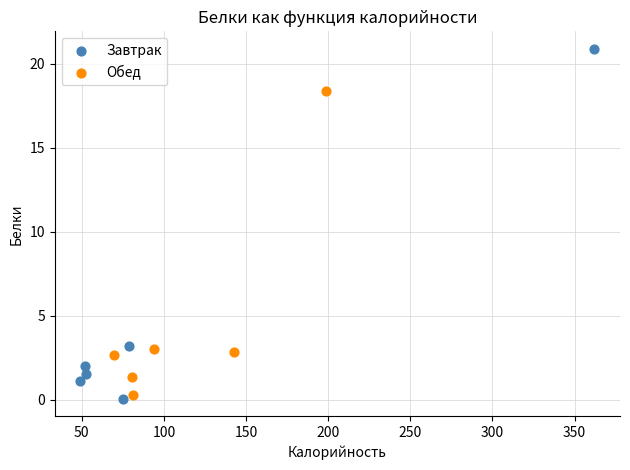

Which series contains the highest Y value?

Завтрак